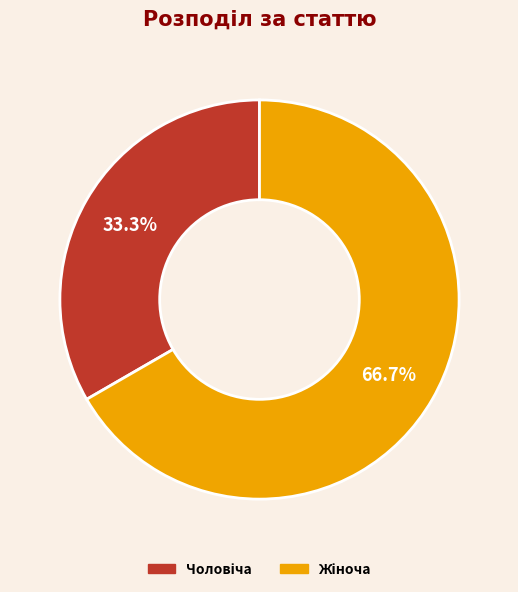

How many slices are in this pie chart?

2